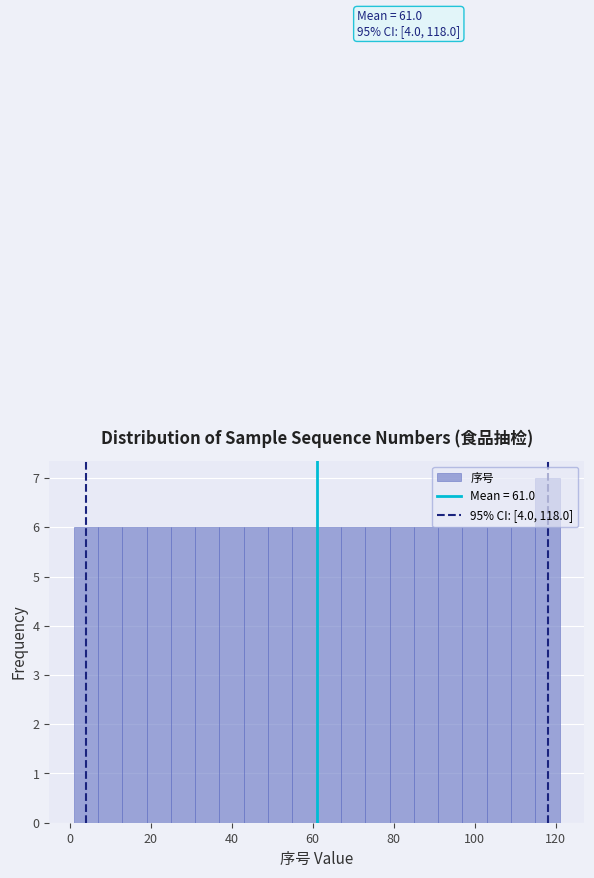

Read against the x-axis, roughly where is the centre of the tallest bar?

118